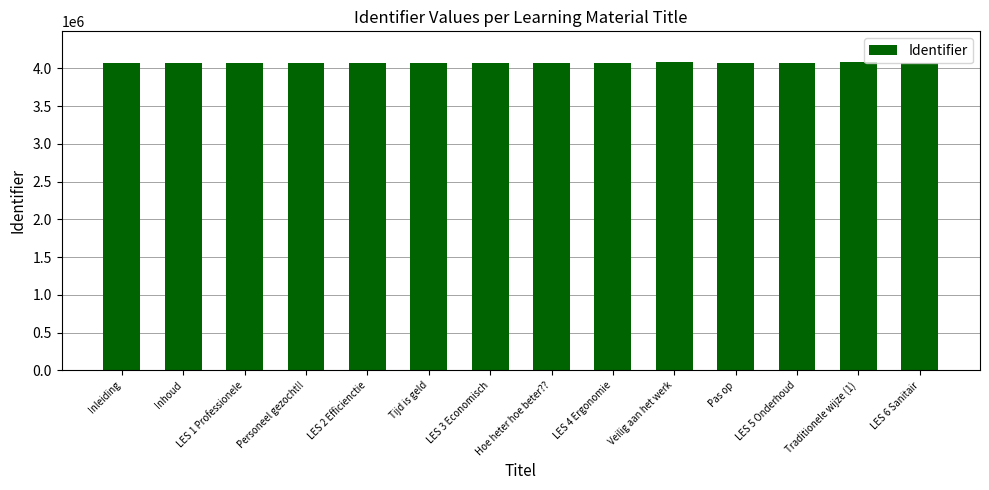

Count the number of data series in this chart.

1